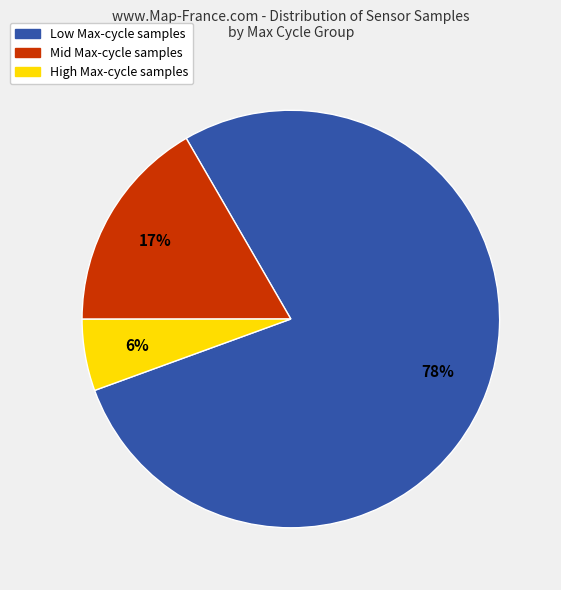

To the nearest percent, what is the average slice percentage?

33%